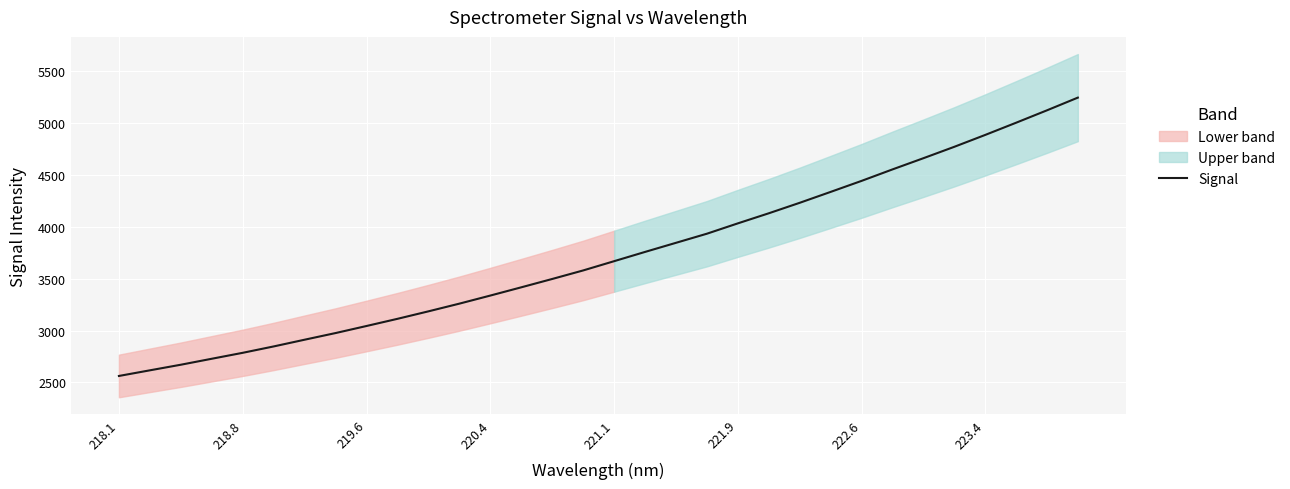

Is it true that the value at 221.9 is 3892.1?

False